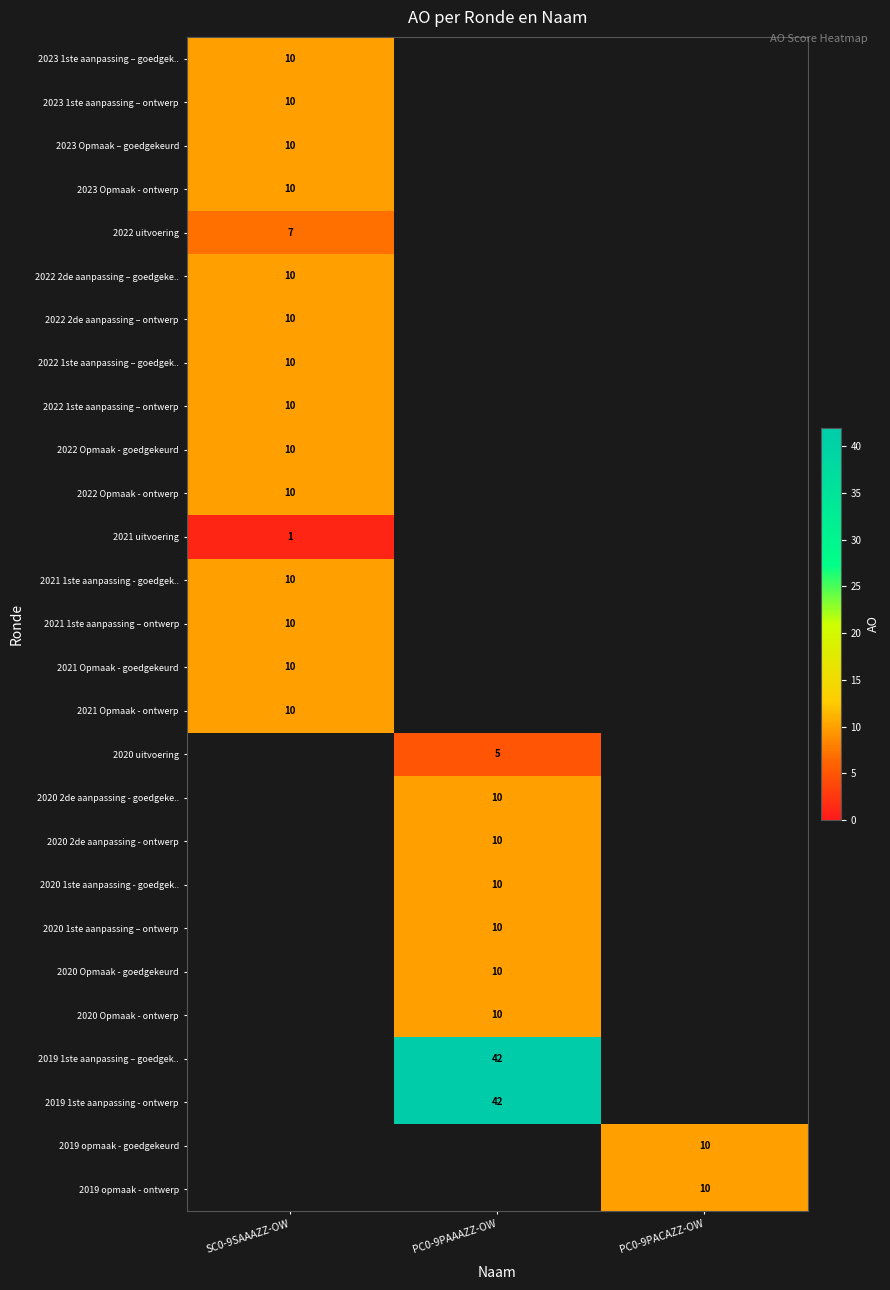

The 2022 Opmaak - goedgekeurd series shows 10 at SC0-9SAAAZZ-OW. True or false?

True